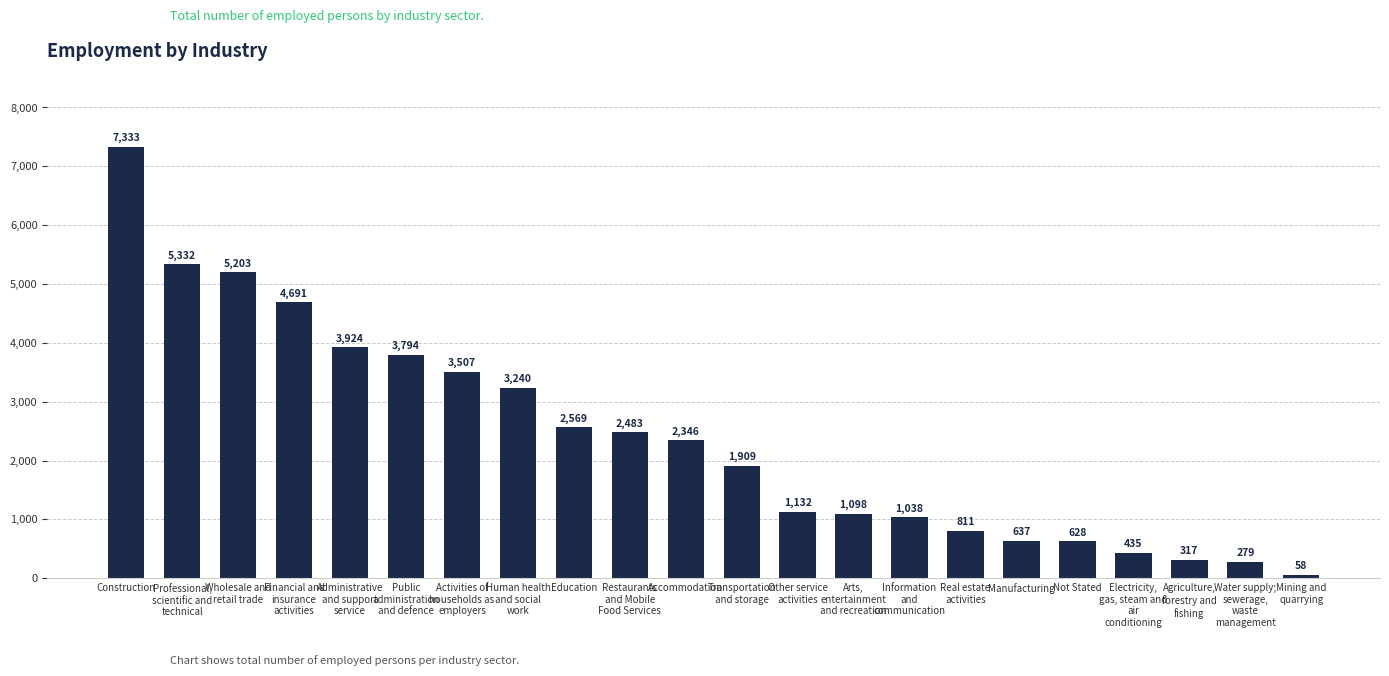

What is the minimum value shown in the chart?

58